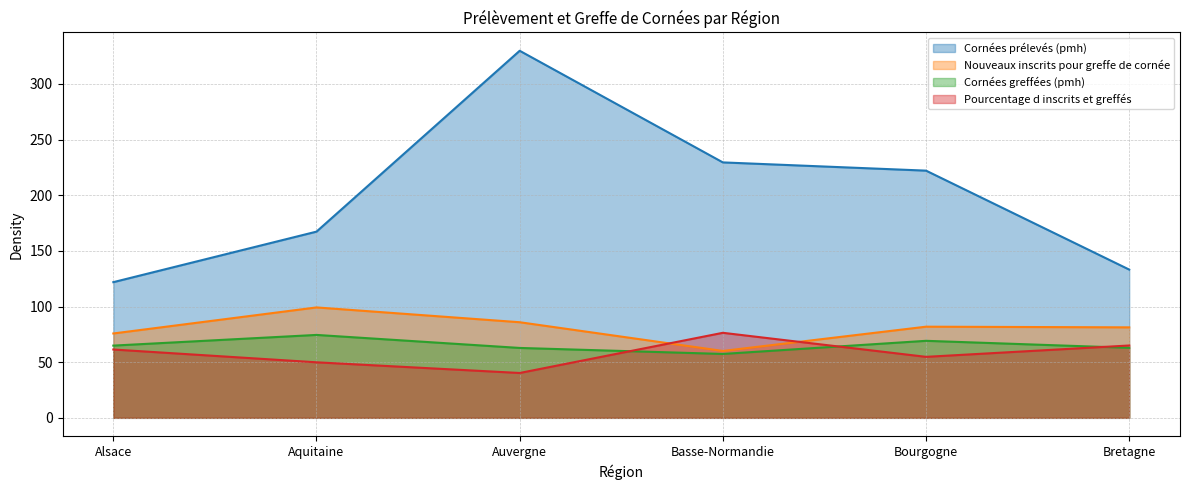

How many data points in Cornées greffées (pmh) are less than 64?

3